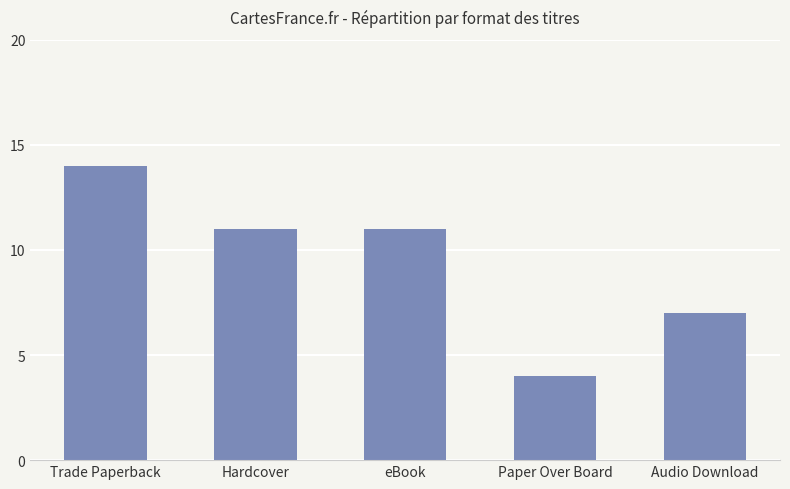

Which category has the lowest value across all series?

Paper Over Board